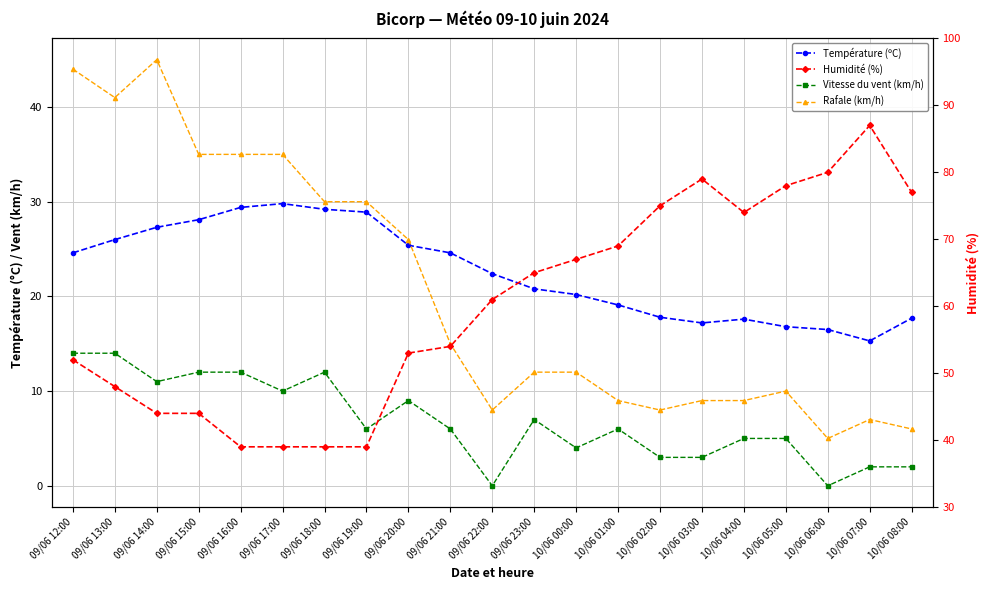

How many interior local valleys does the Température (ºC) series have?

2